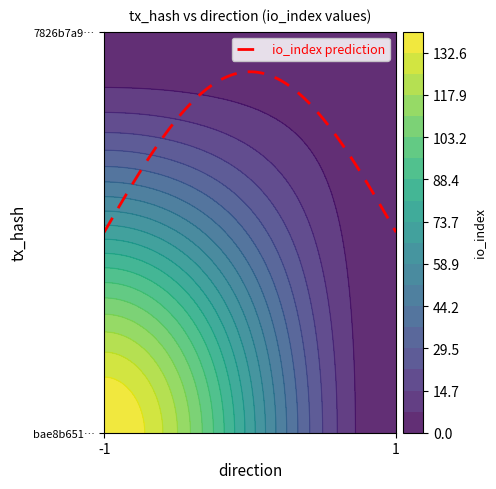

Is it true that bae8b6515c6c66b87917399dba14d066d0b2833 equals -2 at direction?

False